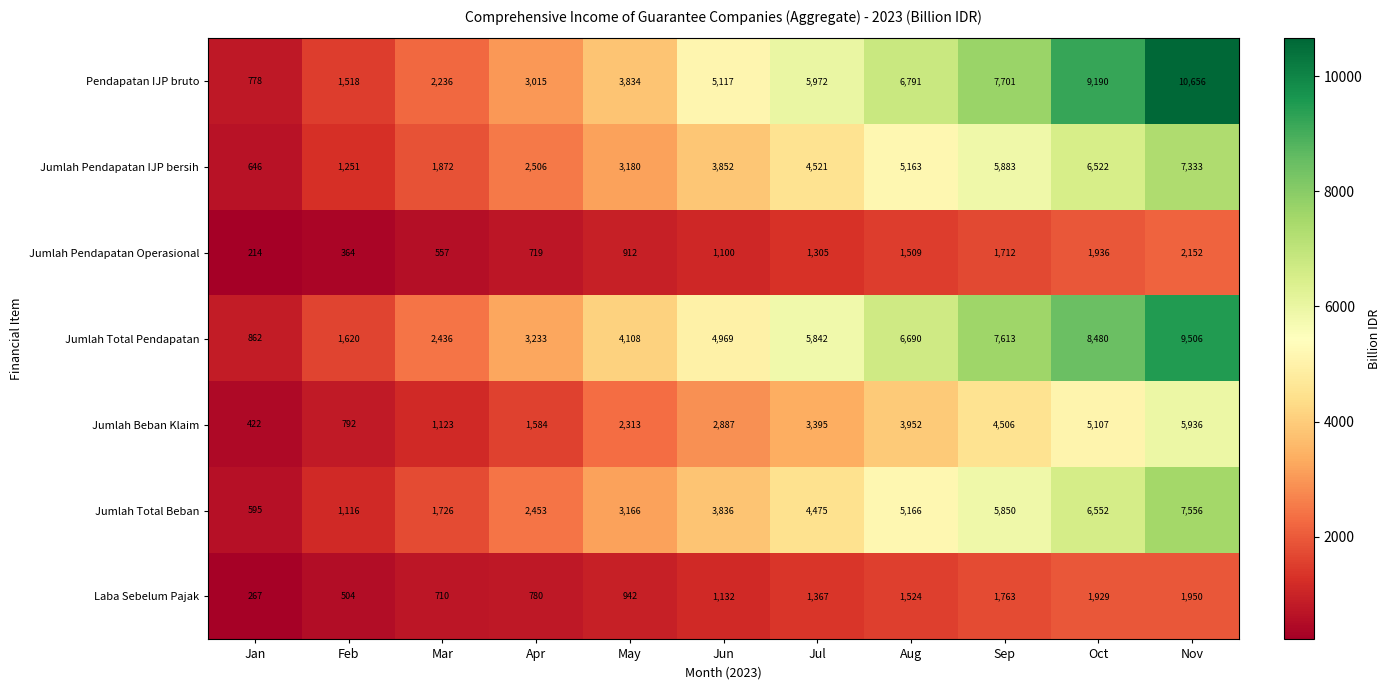

What is the difference between the second highest and second lowest values in the Pendapatan IJP bruto series?

7672